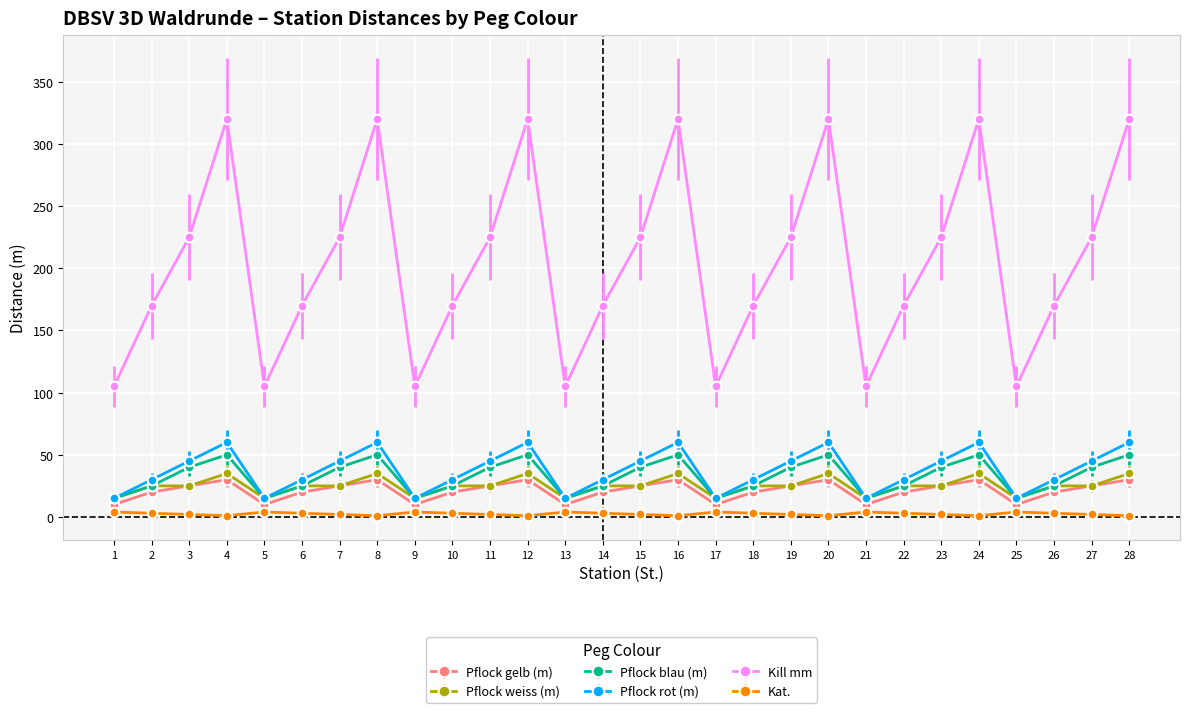

True or false: Kat. and Pflock blau (m) intersect in this chart.

False